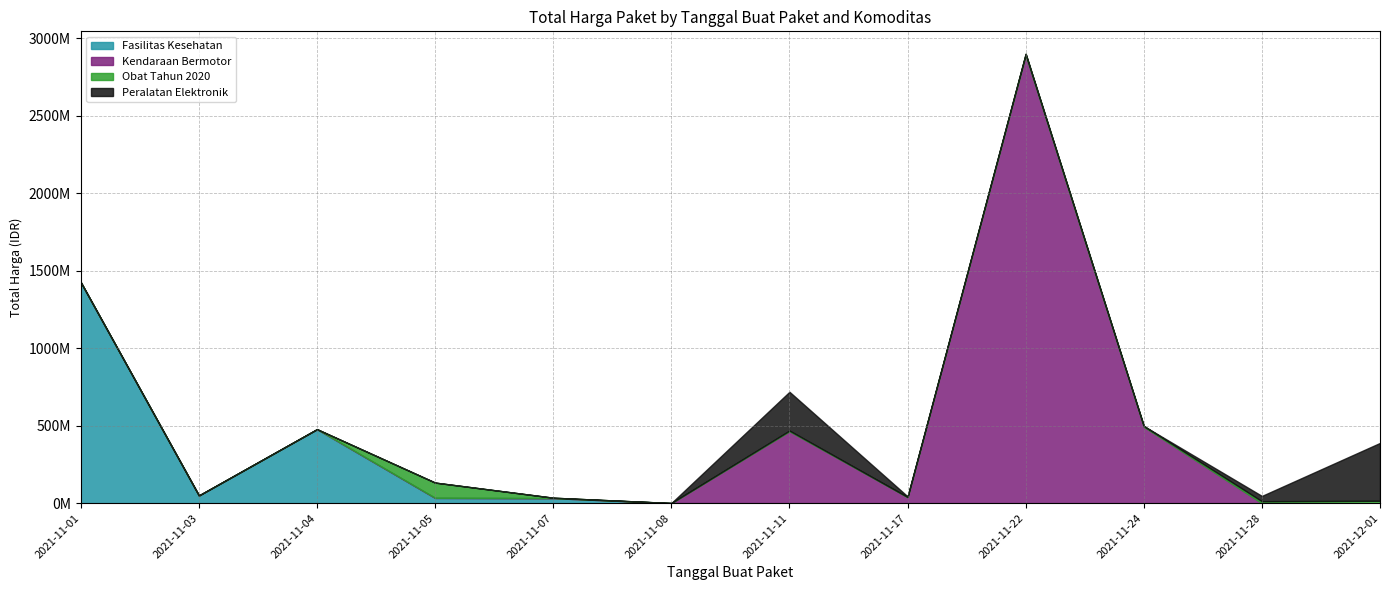

Is it true that Obat Tahun 2020 equals 245101 at 2021-11-17?

False